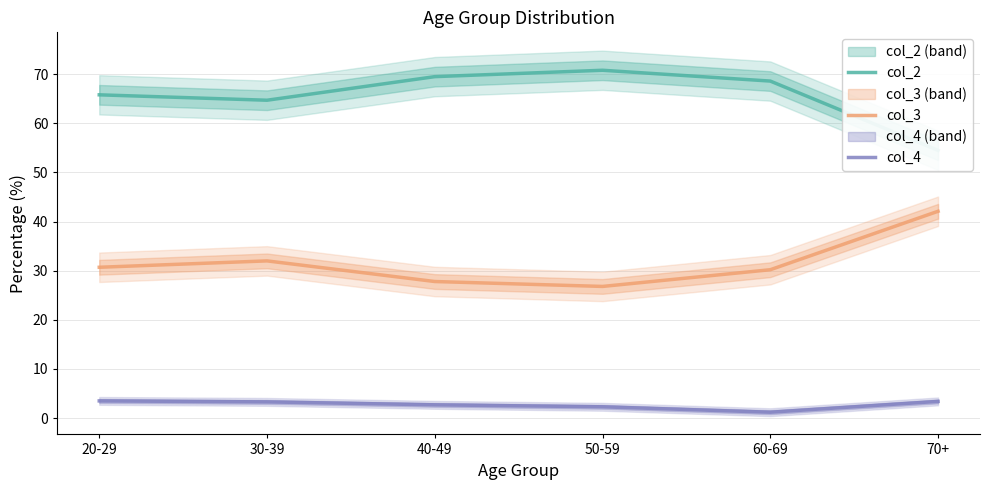

Which series changed the most between 40-49 and 50-59?

col_2